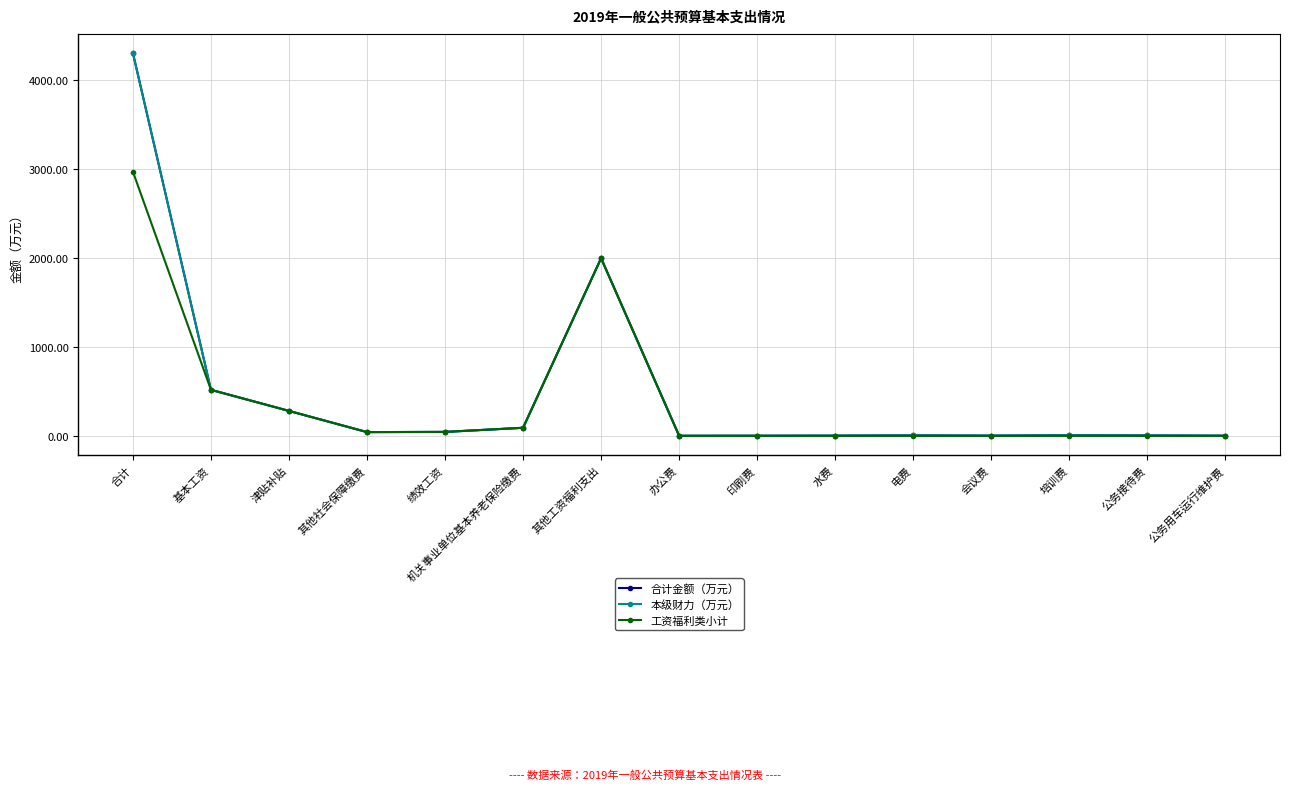

True or false: 本级财力（万元） and 合计金额（万元） cross at least once.

False